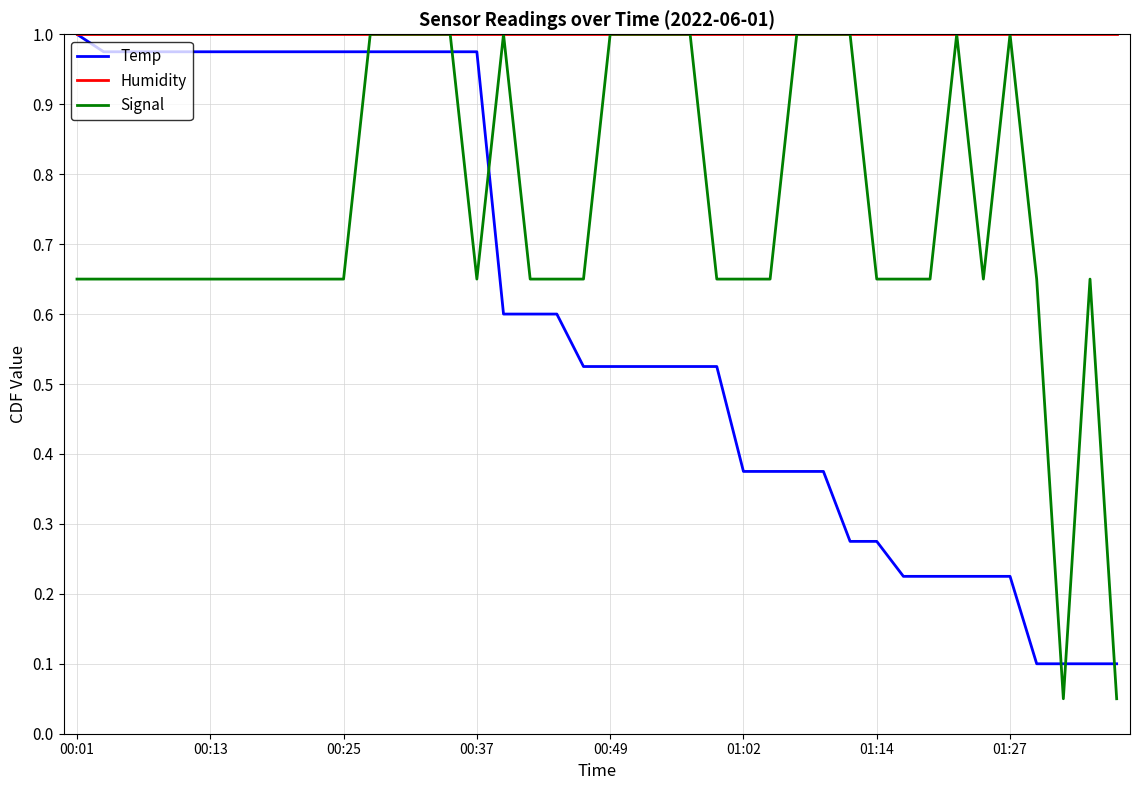

Which series has the largest total across all categories?

Humidity